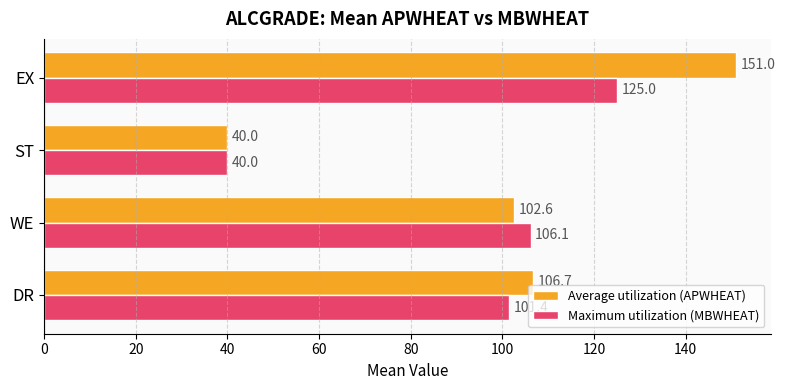

At which category is the sum across all series the highest?

EX